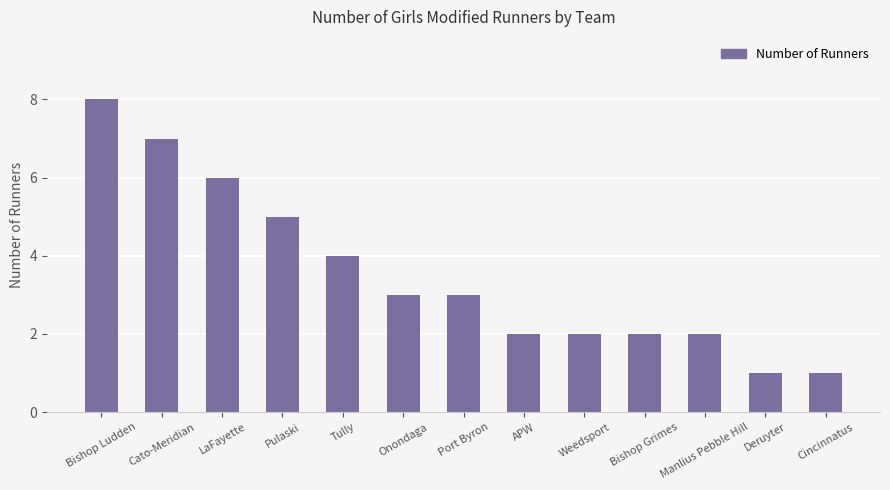

Does the chart contain stacked bars?

No